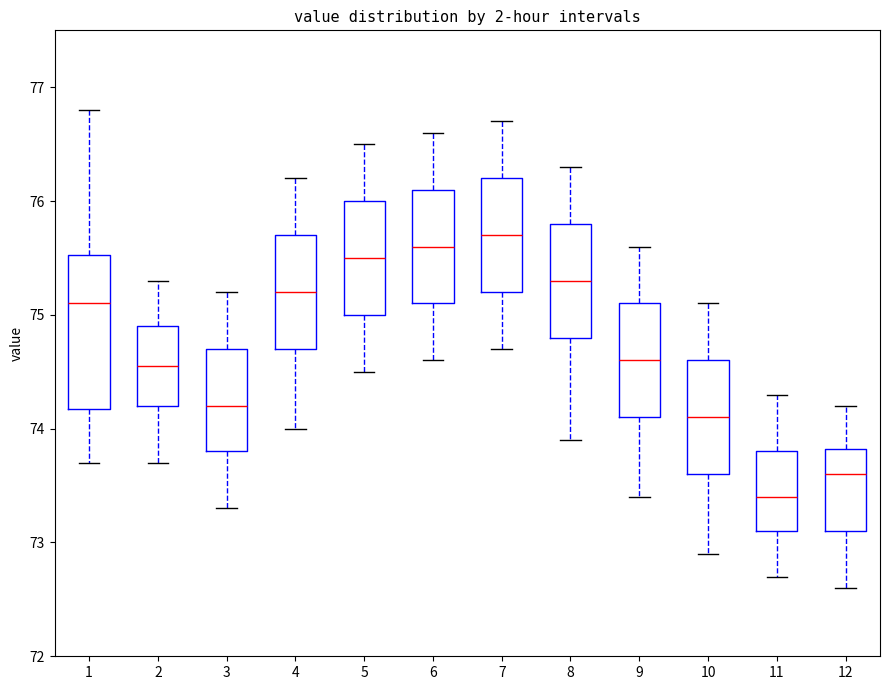

Comparing the boxes themselves (not the whiskers), which one is the tallest?

1